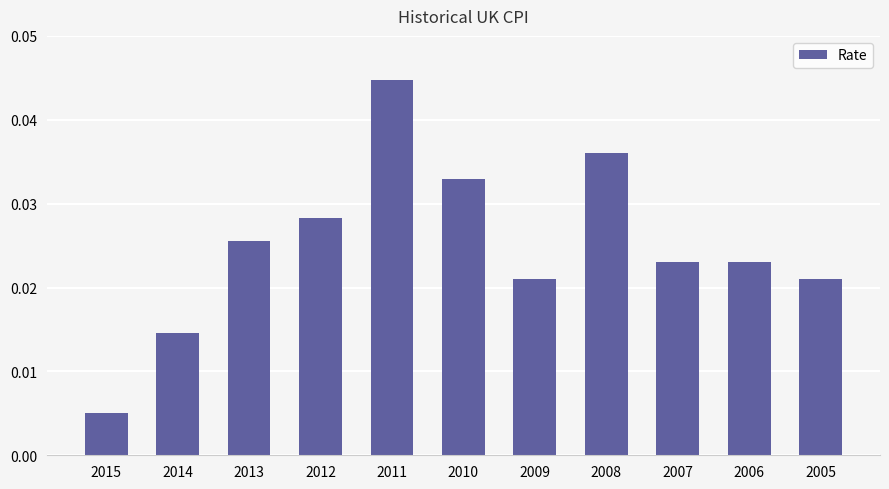

Where is the data nearest to the value 0?

2015